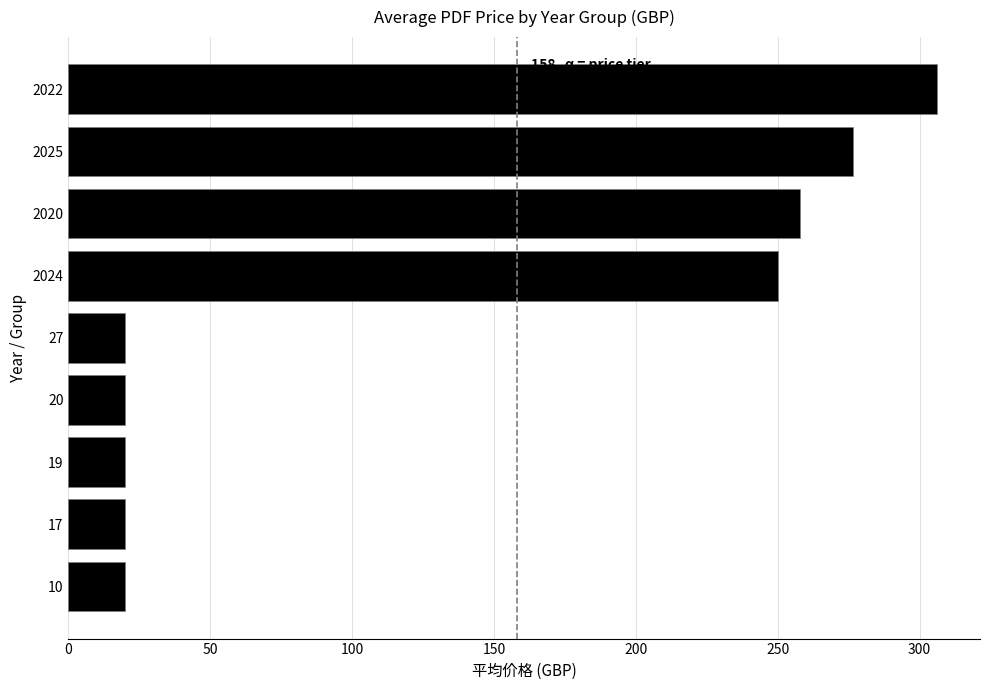

What is the average value?

132.3